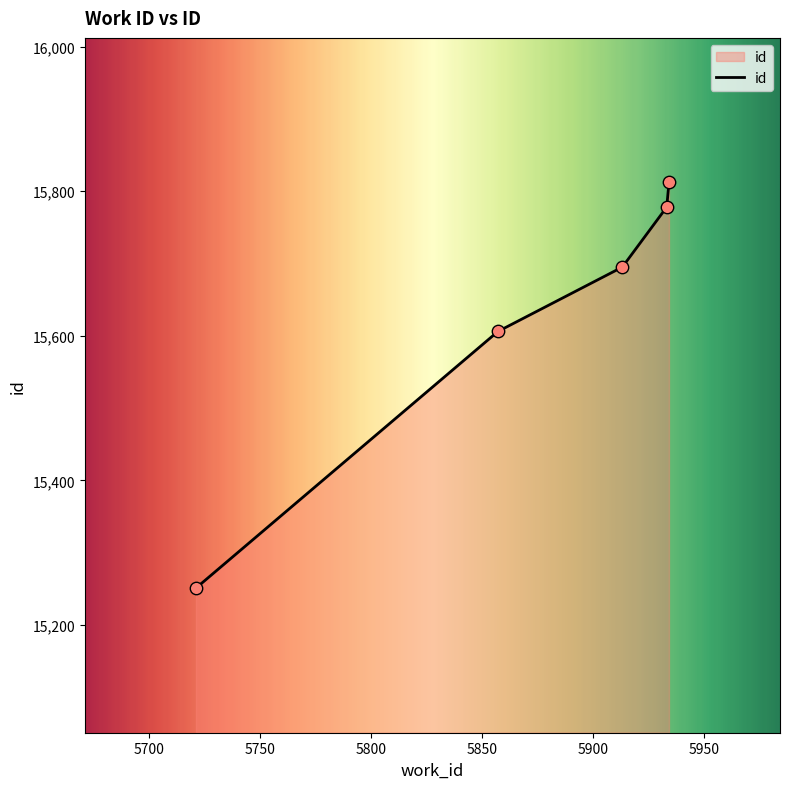

What is the maximum value shown in the chart?

15812